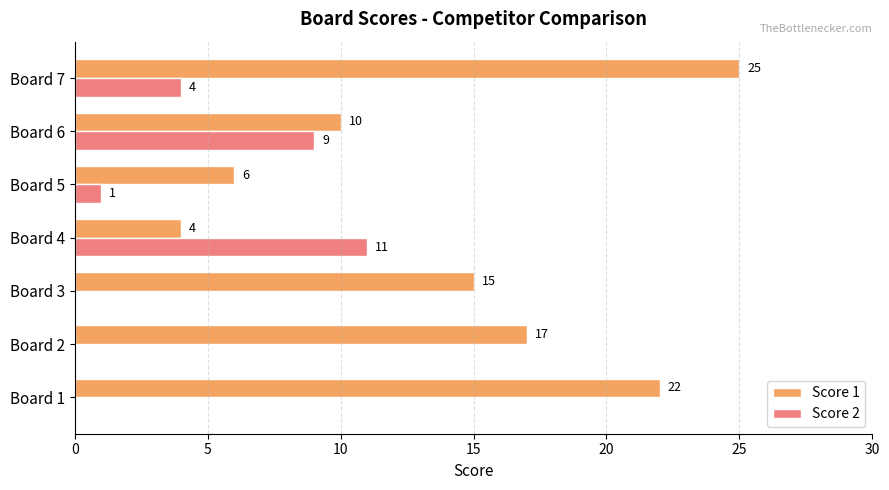

What is the sum of the Score 2 values at Board 2 and Board 7?

4